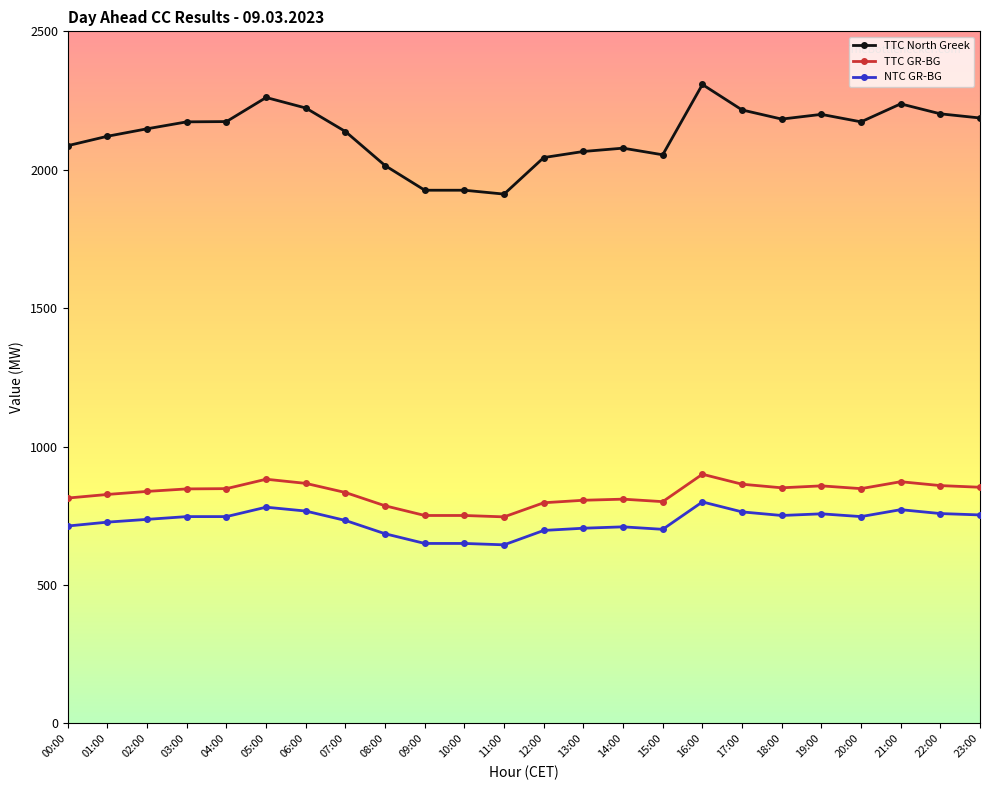

True or false: TTC North Greek has more than 2 interior local peaks.

True